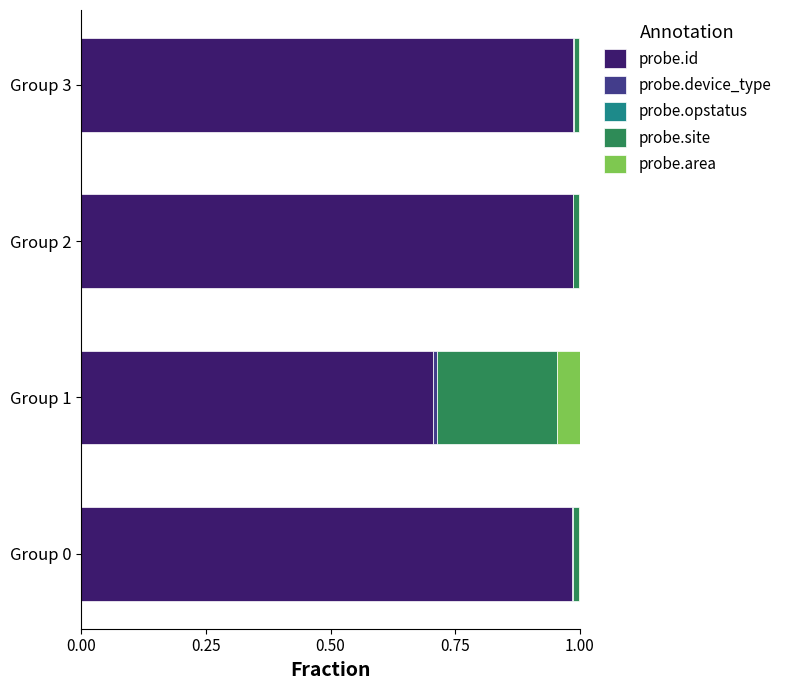

The value of probe.id at Group 2 is 1.6. True or false?

False